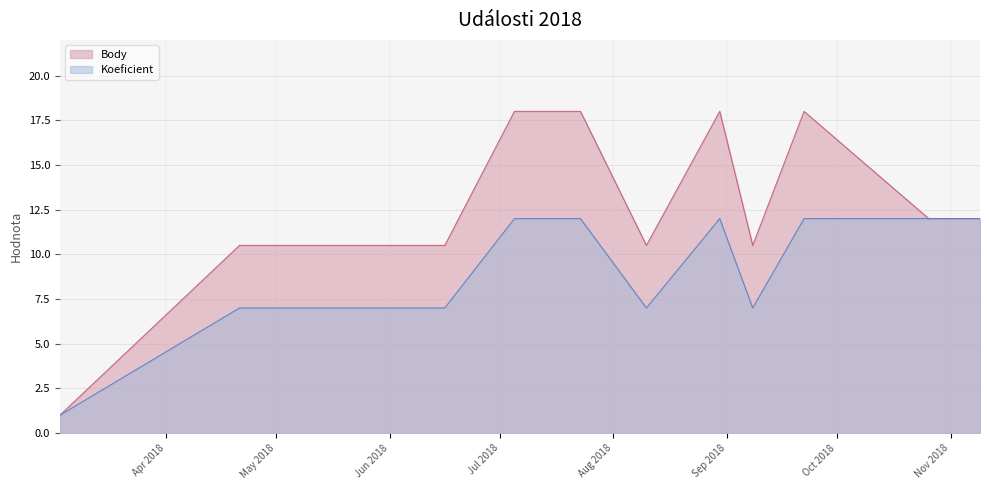

Is it true that Body equals 10.5 at 2018-08-10?

True